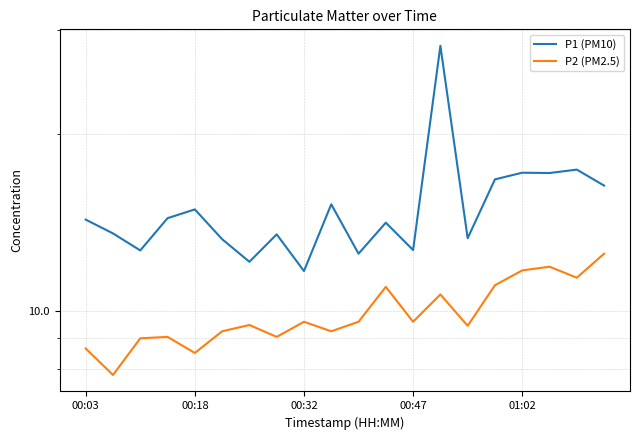

The value of P2 (PM2.5) at 6 is 9.5. True or false?

True